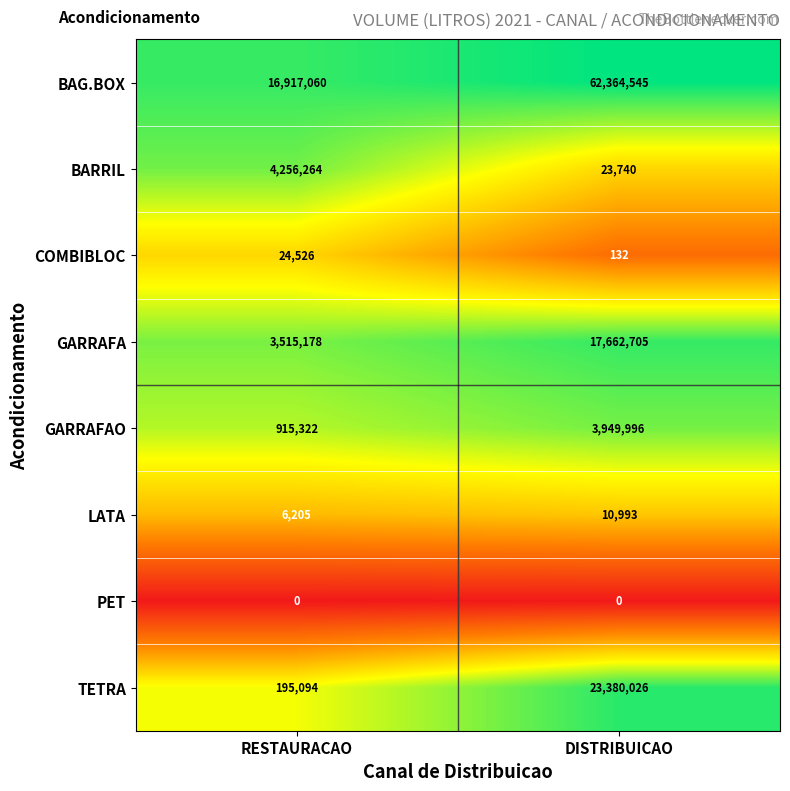

How many categories are shown in the chart?

2